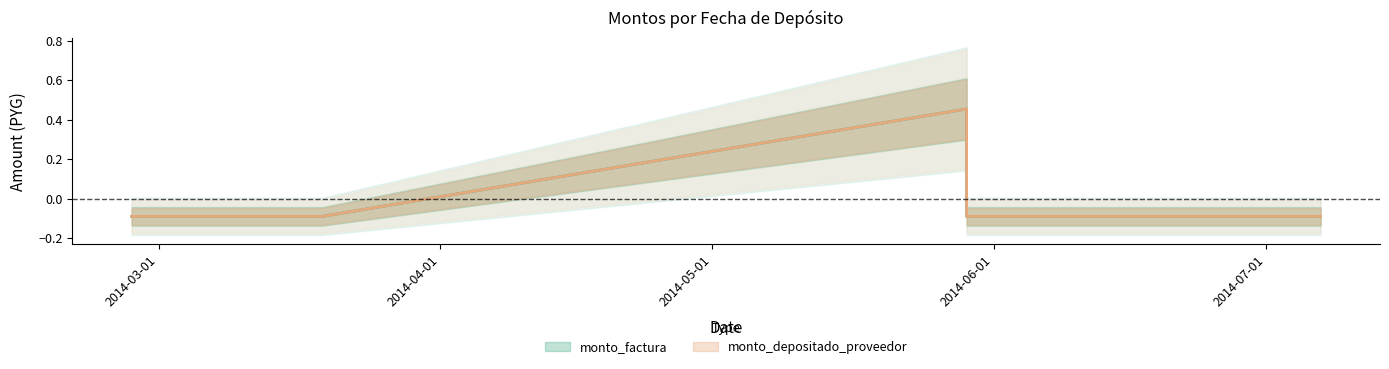

How many lines are shown in the chart?

2